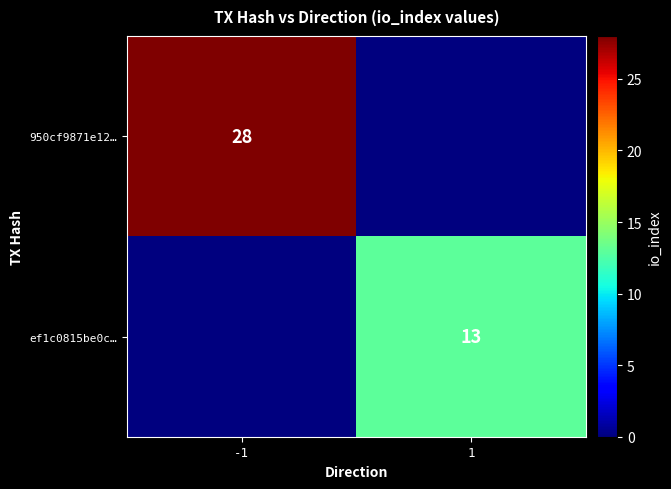

The value of ef1c0815be0c… at 1 is 3. True or false?

False